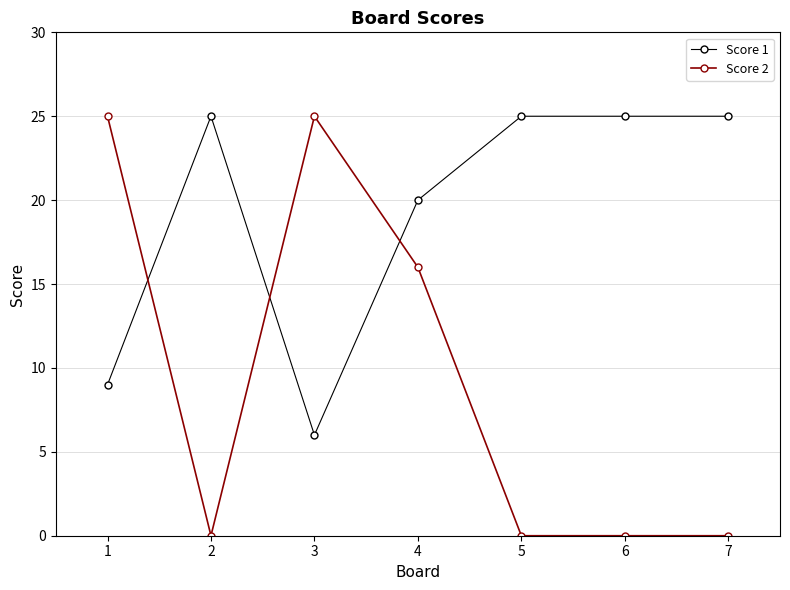

Where is the first local maximum for Score 1?

2